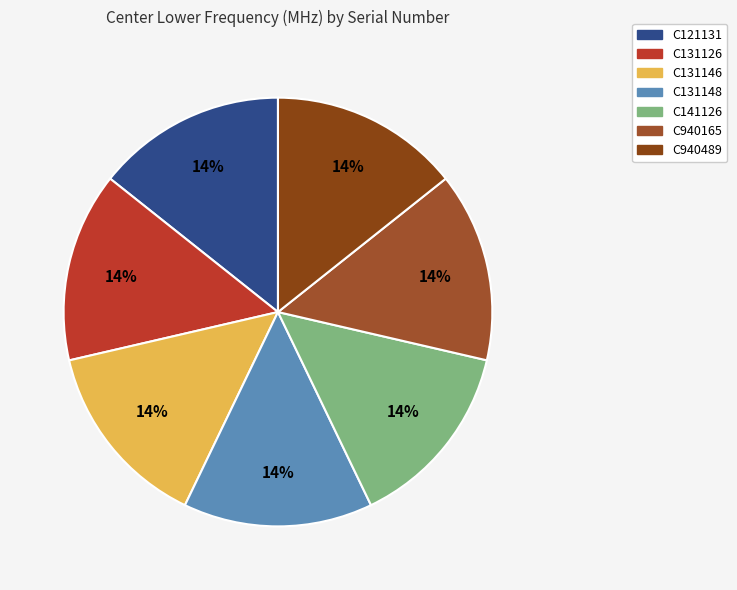

Is it true that C940165 is 9% of the pie?

False